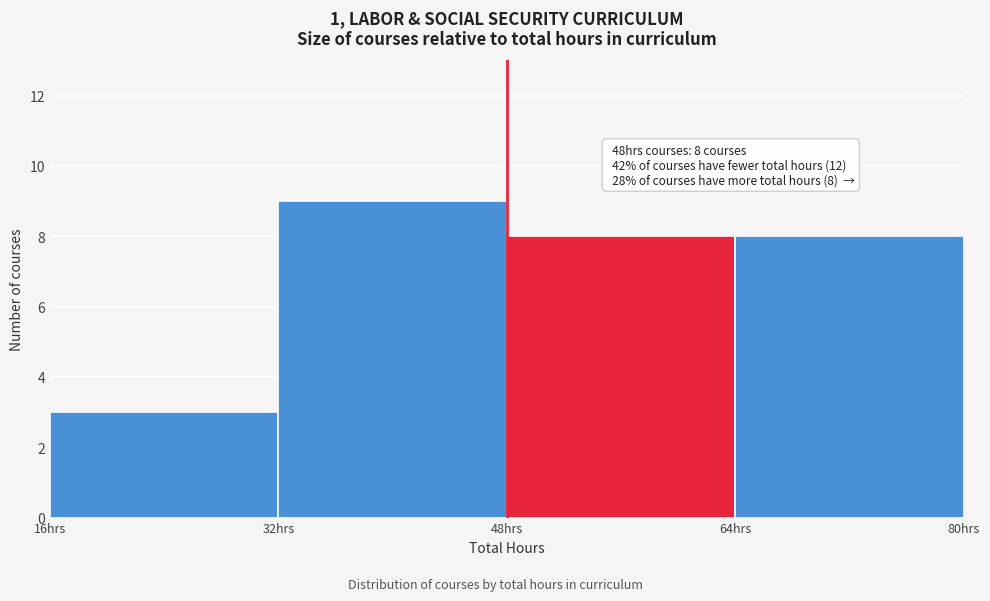

Over which range of the x-axis is the bar tallest?

32 to 48